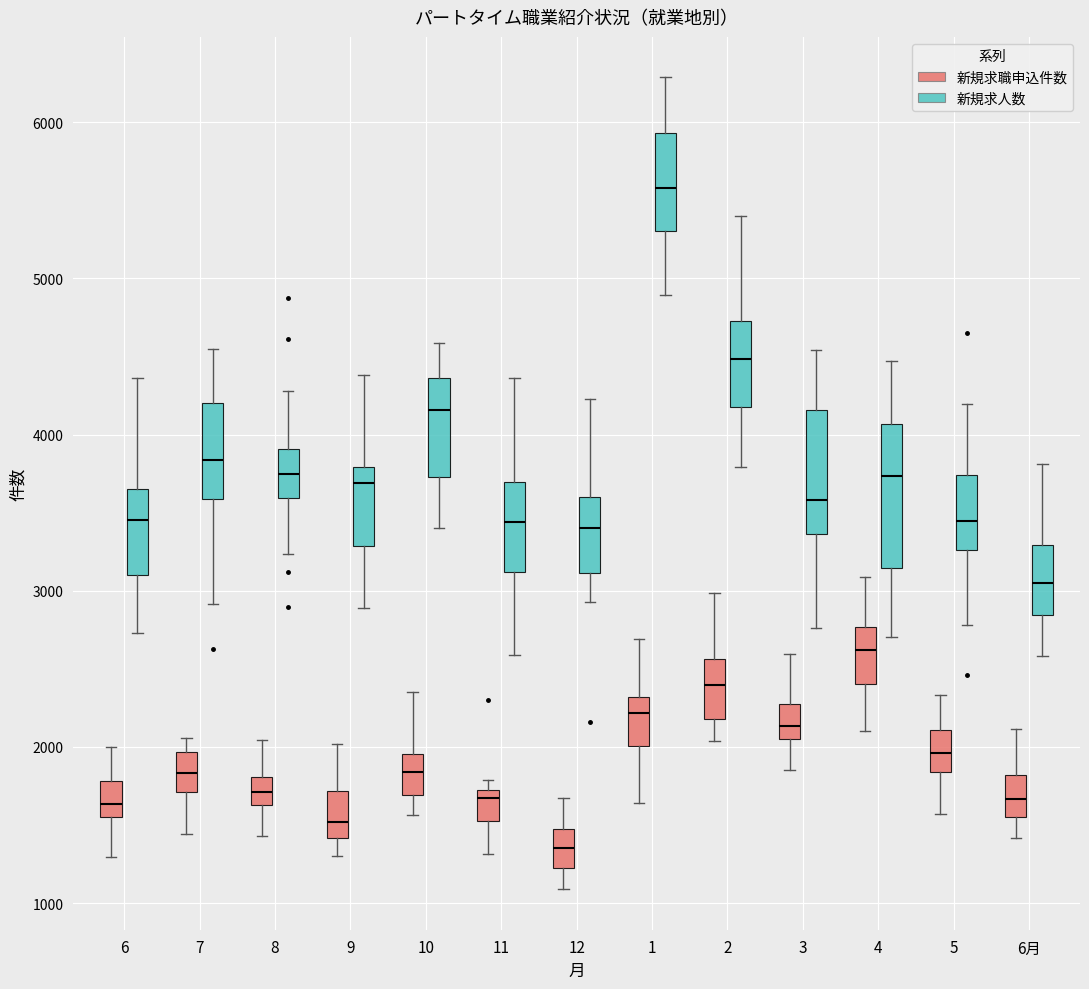

Reading left to right, transcribe this box plot: for each box, give where its median line is, the range the box spans, and where its two whiskers end, as read against the y-axis. The values are not printed on the chart, so give them approximately, as read against the axis.

6 (新規求職申込件数): median 1600, box 1500 to 1800, whiskers 1300 to 2000
6 (新規求人数): median 3500, box 3100 to 3700, whiskers 2700 to 4400
7 (新規求職申込件数): median 1800, box 1700 to 2000, whiskers 1400 to 2100
7 (新規求人数): median 3800, box 3600 to 4200, whiskers 2900 to 4500
8 (新規求職申込件数): median 1700, box 1600 to 1800, whiskers 1400 to 2000
8 (新規求人数): median 3700, box 3600 to 3900, whiskers 3200 to 4300
9 (新規求職申込件数): median 1500, box 1400 to 1700, whiskers 1300 to 2000
9 (新規求人数): median 3700, box 3300 to 3800, whiskers 2900 to 4400
10 (新規求職申込件数): median 1800, box 1700 to 2000, whiskers 1600 to 2400
10 (新規求人数): median 4200, box 3700 to 4400, whiskers 3400 to 4600
11 (新規求職申込件数): median 1700 (just below the box's upper edge), box 1500 to 1700, whiskers 1300 to 1800
11 (新規求人数): median 3400, box 3100 to 3700, whiskers 2600 to 4400
12 (新規求職申込件数): median 1400, box 1200 to 1500, whiskers 1100 to 1700
12 (新規求人数): median 3400, box 3100 to 3600, whiskers 2900 to 4200
1 (新規求職申込件数): median 2200, box 2000 to 2300, whiskers 1600 to 2700
1 (新規求人数): median 5600, box 5300 to 5900, whiskers 4900 to 6300
2 (新規求職申込件数): median 2400, box 2200 to 2600, whiskers 2000 to 3000
2 (新規求人数): median 4500, box 4200 to 4700, whiskers 3800 to 5400
3 (新規求職申込件数): median 2100 (inside the box), box 2100 to 2300, whiskers 1900 to 2600
3 (新規求人数): median 3600, box 3400 to 4200, whiskers 2800 to 4500
4 (新規求職申込件数): median 2600, box 2400 to 2800, whiskers 2100 to 3100
4 (新規求人数): median 3700, box 3100 to 4100, whiskers 2700 to 4500
5 (新規求職申込件数): median 2000, box 1800 to 2100, whiskers 1600 to 2300
5 (新規求人数): median 3400, box 3300 to 3700, whiskers 2800 to 4200
6月 (新規求職申込件数): median 1700, box 1600 to 1800, whiskers 1400 to 2100
6月 (新規求人数): median 3000, box 2800 to 3300, whiskers 2600 to 3800